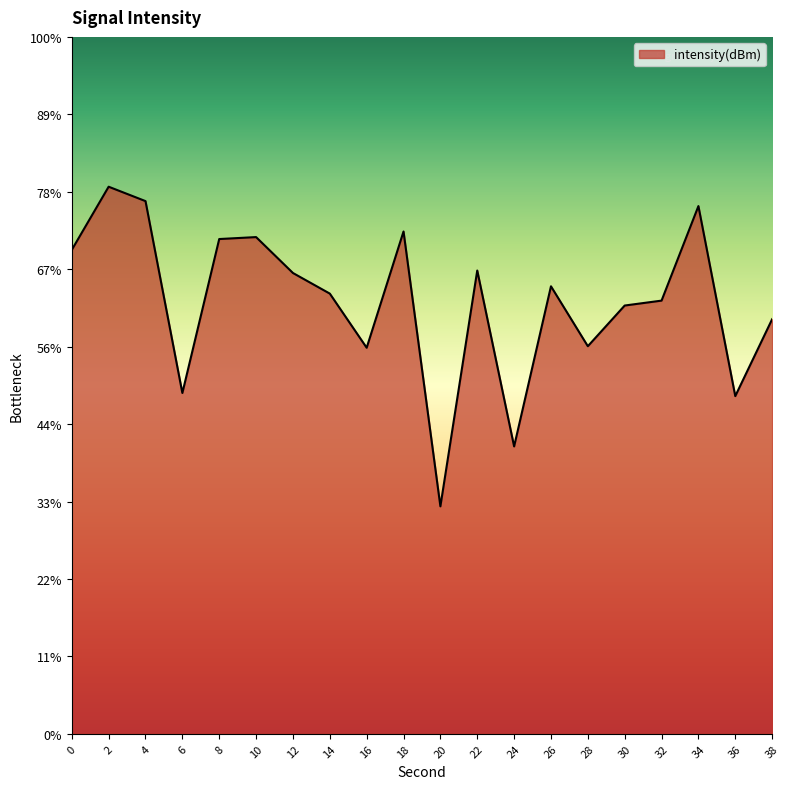

Between 24 and 30, which is larger?

30